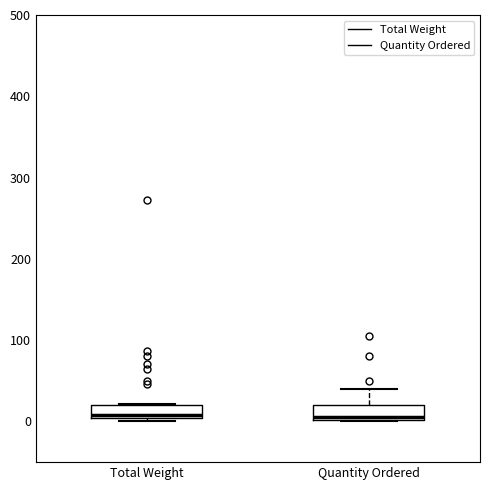

Reading left to right, transcribe this box plot: for each box, give where its median line is, the range the box spans, and where its two whiskers end, as read against the y-axis. The values are not printed on the chart, so give them approximately, as read against the axis.

Total Weight: median 10, box 0 to 20, whiskers 0 to 20
Quantity Ordered: median 10, box 0 to 20, whiskers 0 to 40